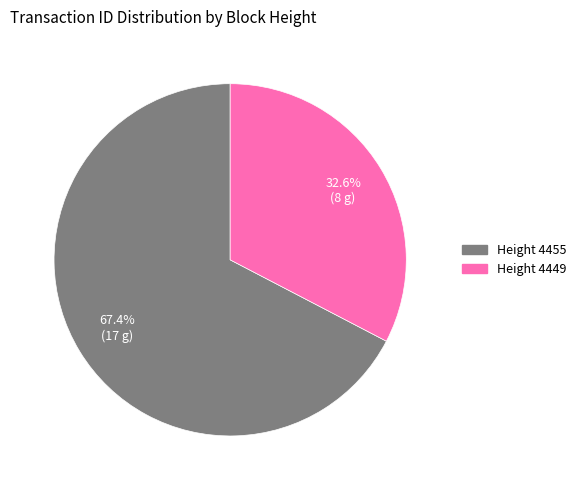

Count the number of slices in the pie.

2